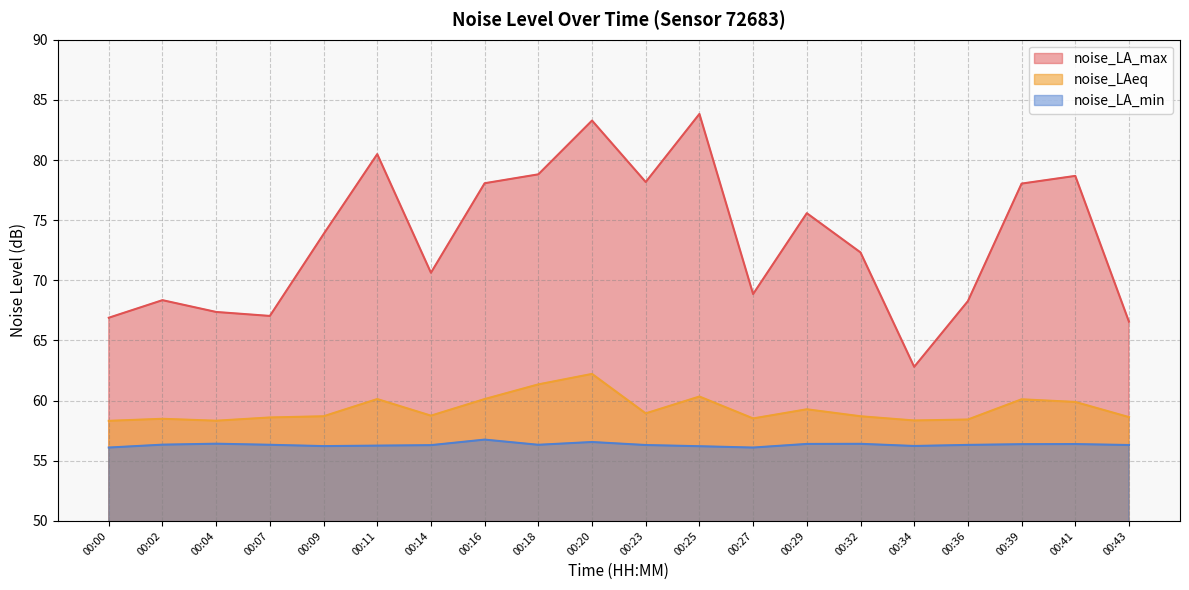

At which label is noise_LA_min closest to 56?

00:00